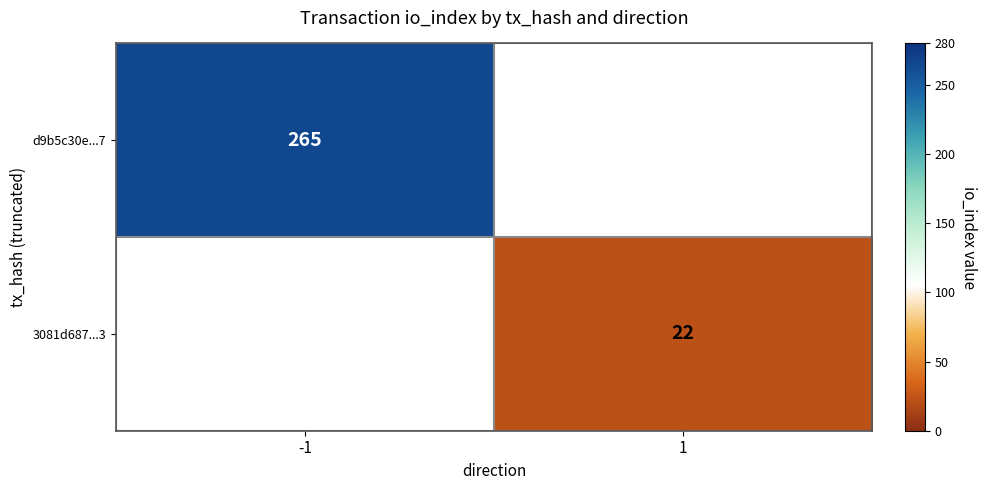

Is it true that 3081d687...3 equals 31 at 1?

False